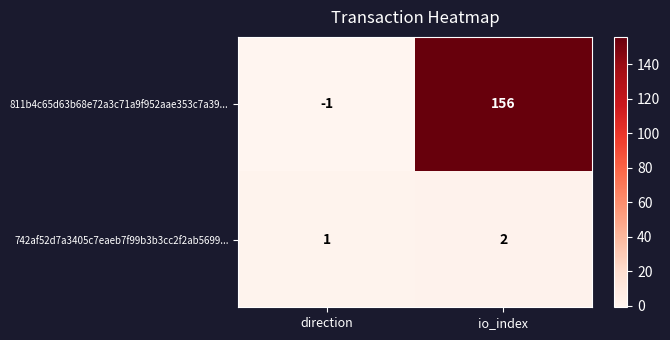

Rank the series by their maximum value, from lowest to highest.

742af52d7a3405c7eaeb7f99b3b3cc2f2ab5699..., 811b4c65d63b68e72a3c71a9f952aae353c7a39...